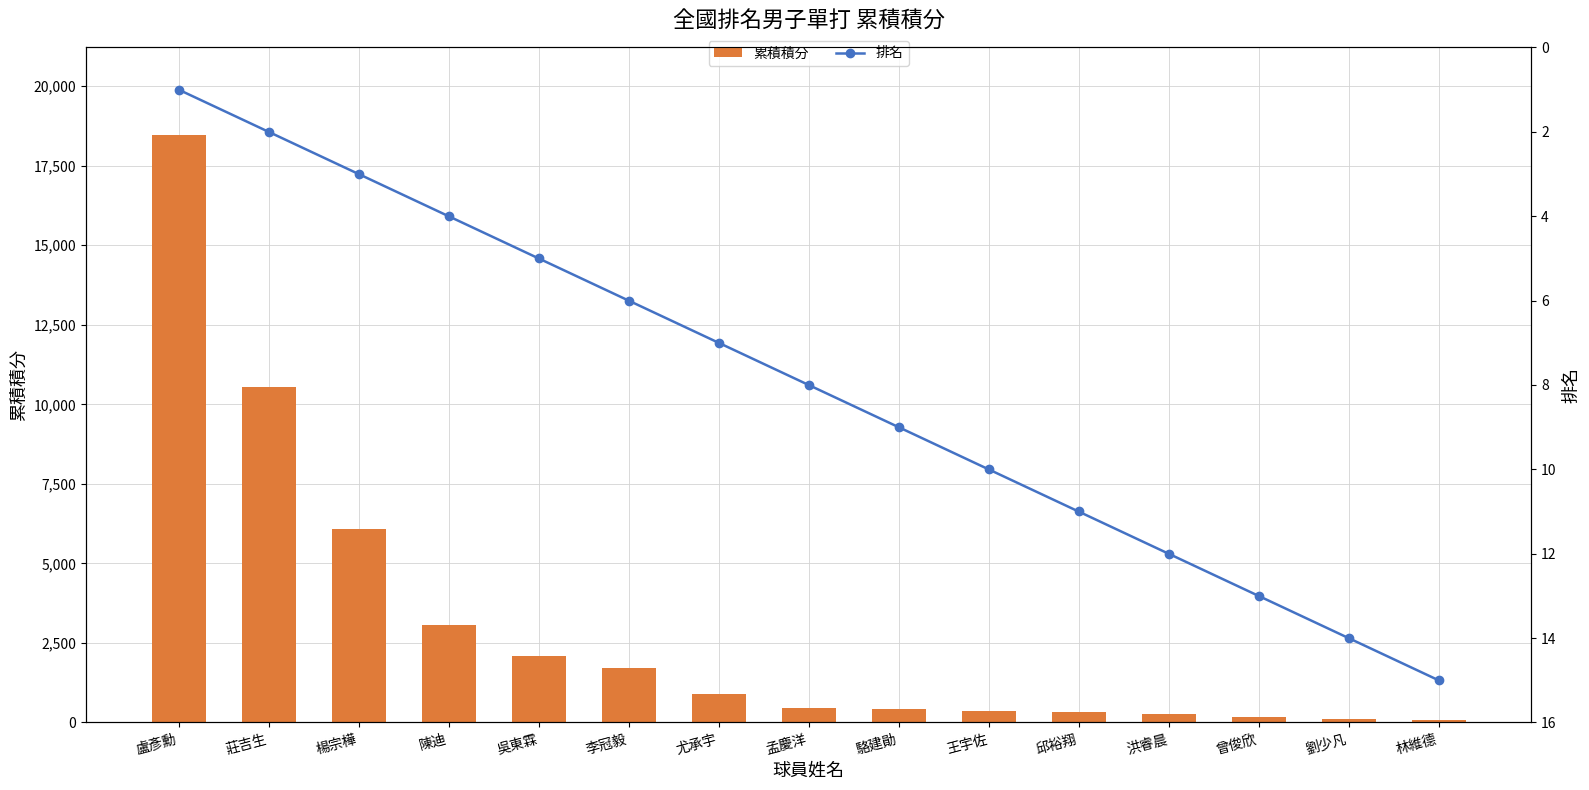

What is the average value of the 累積積分 series?

3004